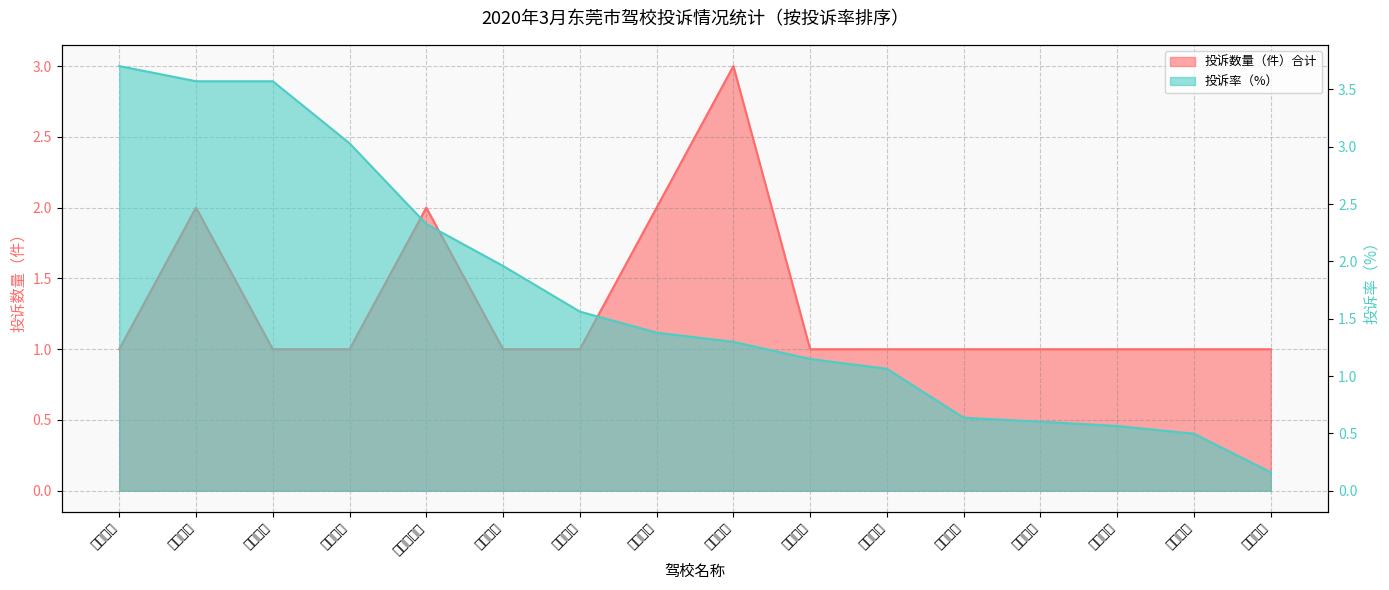

At which label does 投诉率（%） first exceed 1?

南天驾校